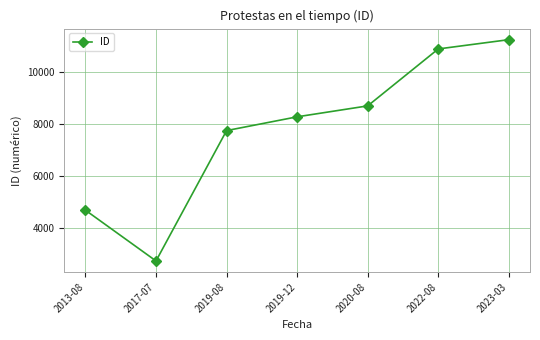

The value at 2019-08 is 4069. True or false?

False